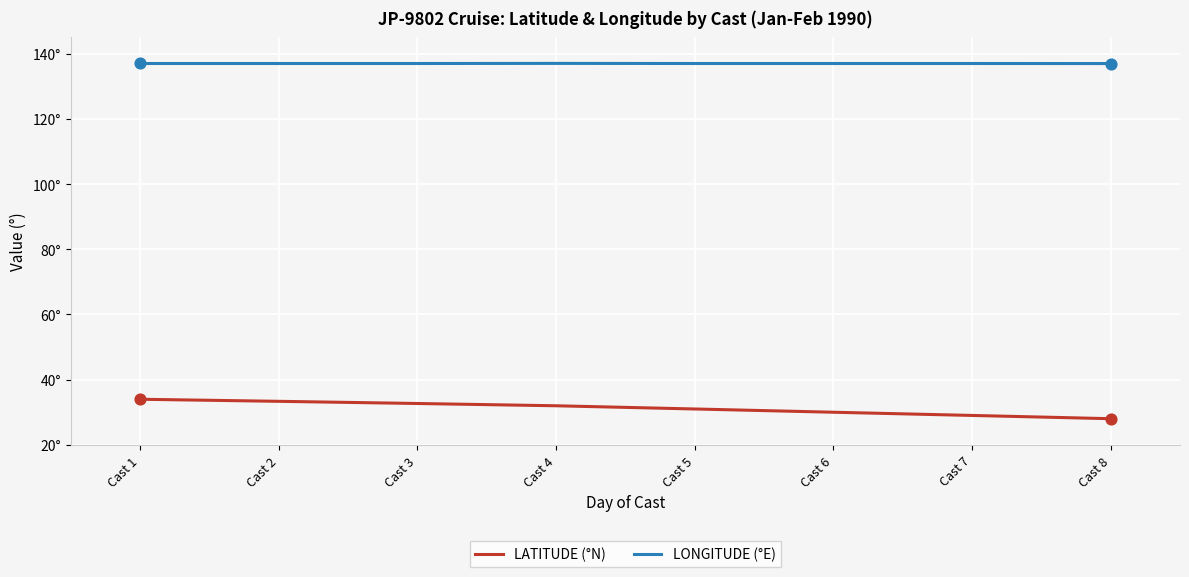

Does the chart have visible grid lines?

Yes